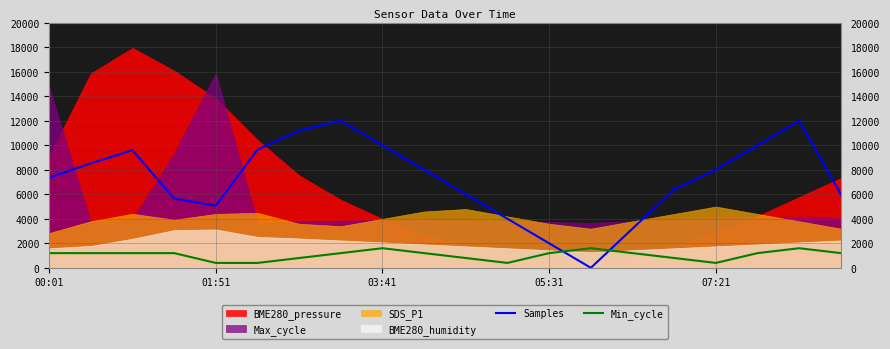

True or false: Samples and Min_cycle cross at least once.

True